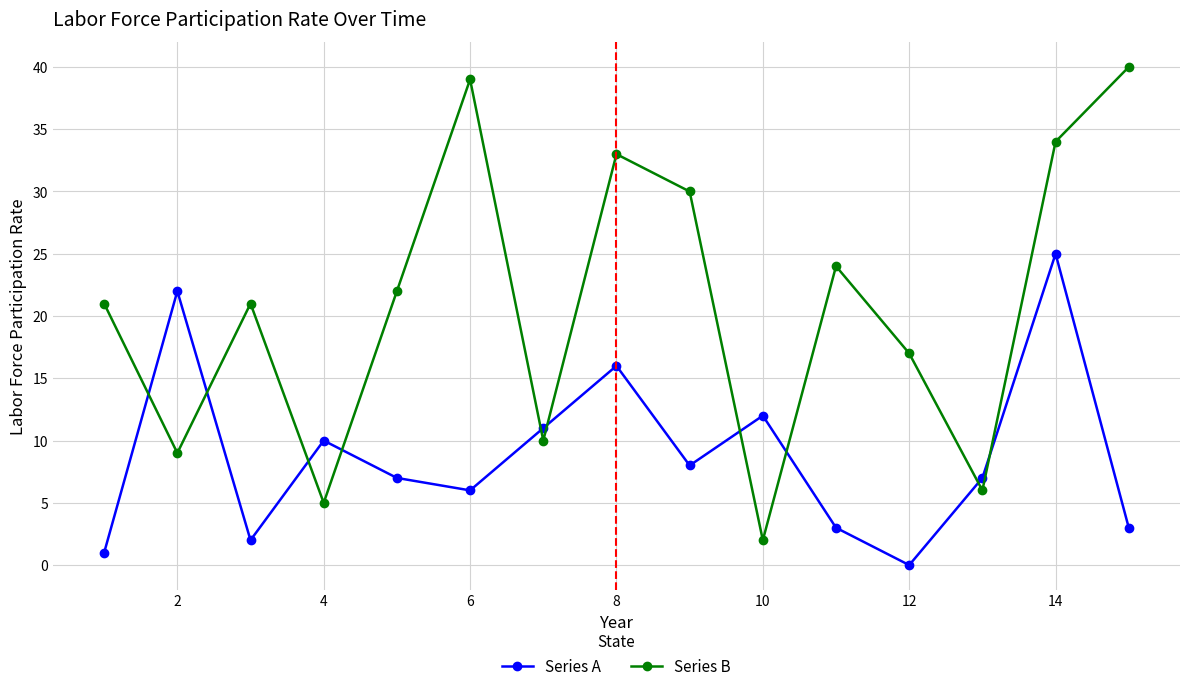

List the series in order of their peak value, lowest first.

Series A, Series B